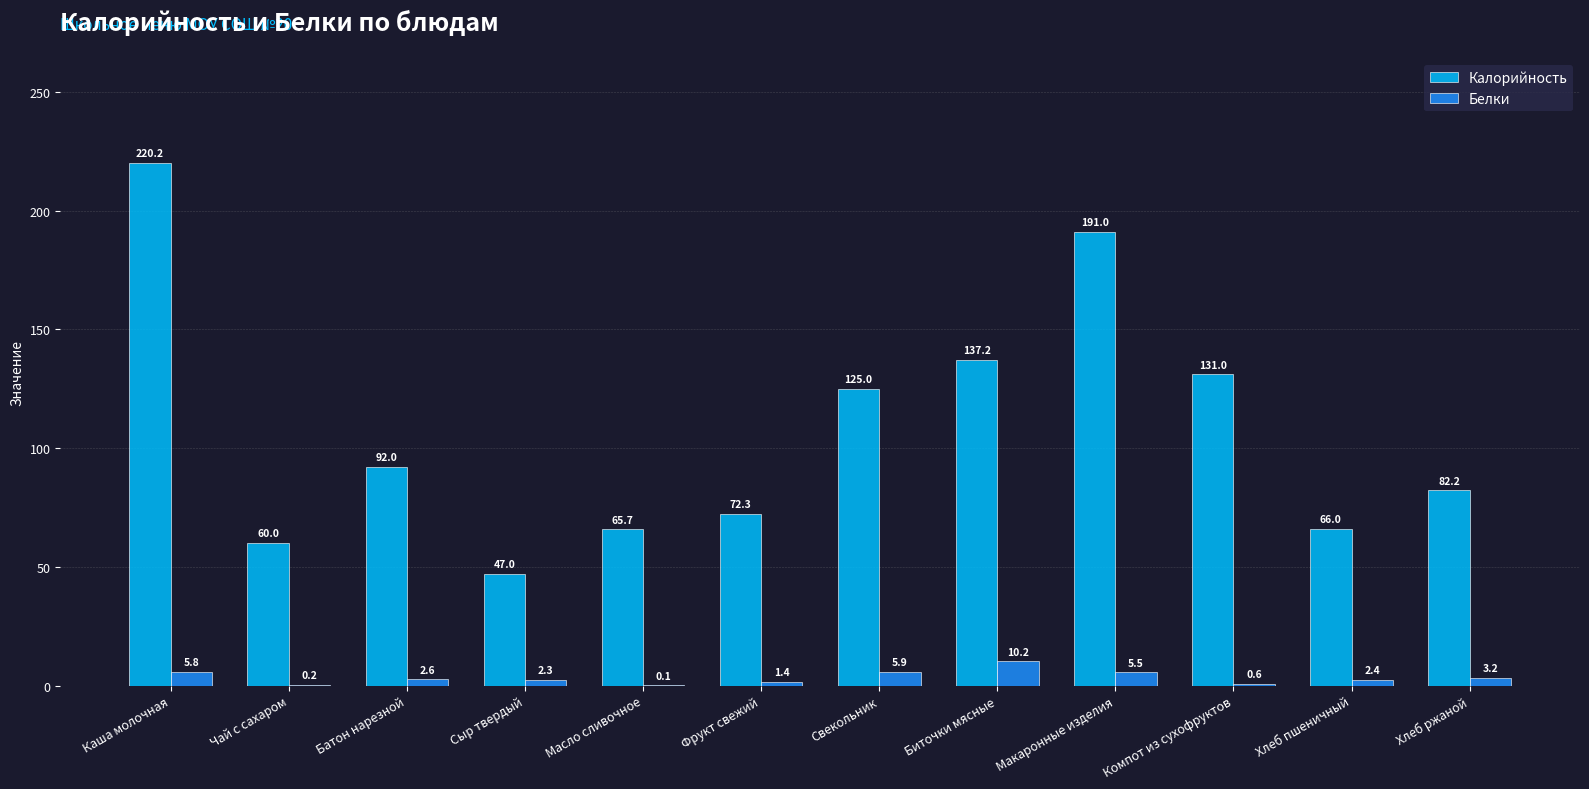

Which category has the highest value across all series?

Каша молочная